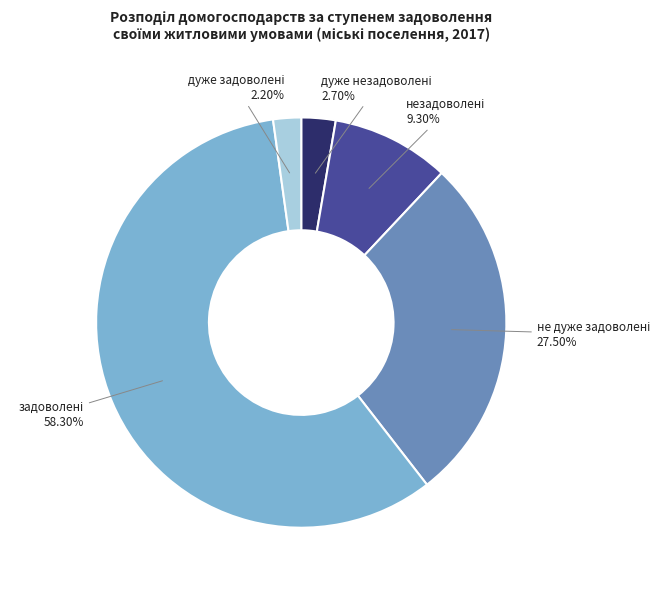

Is there a majority slice in this chart?

Yes